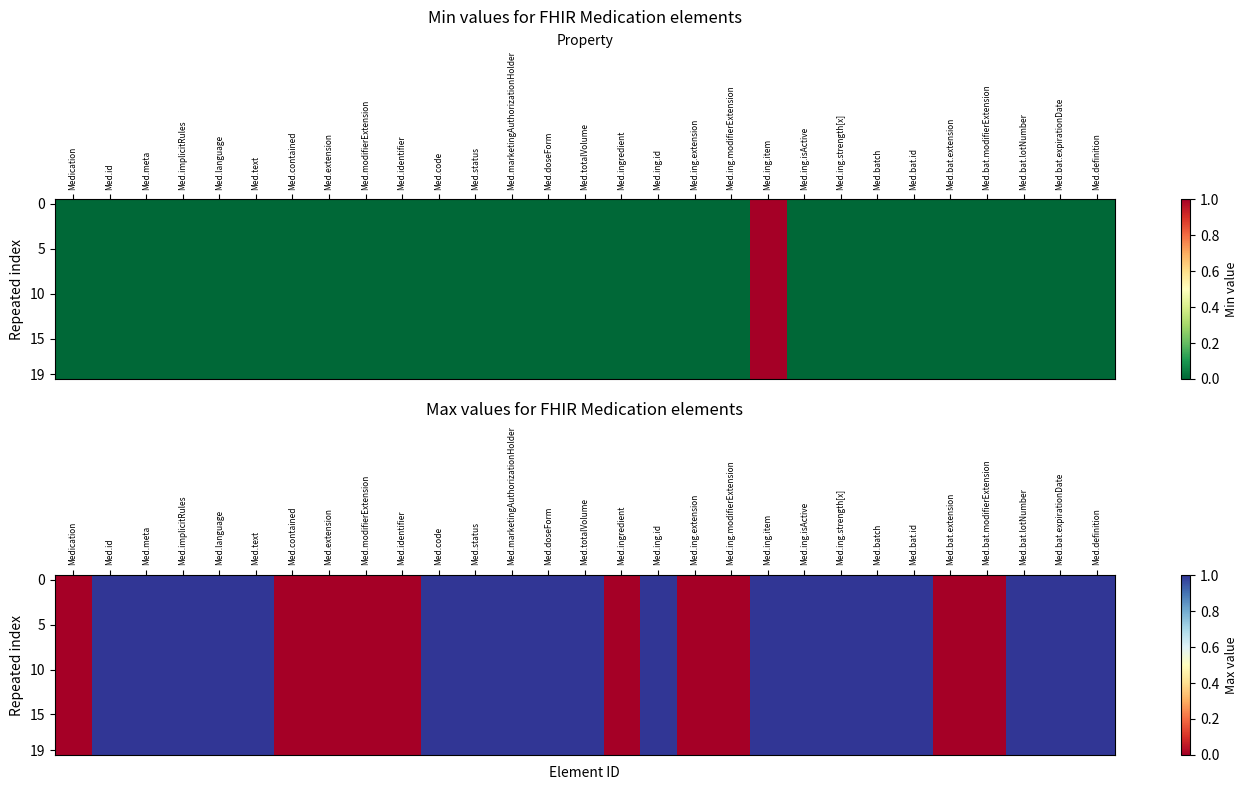

At how many categories does at least one series exceed 0?

19